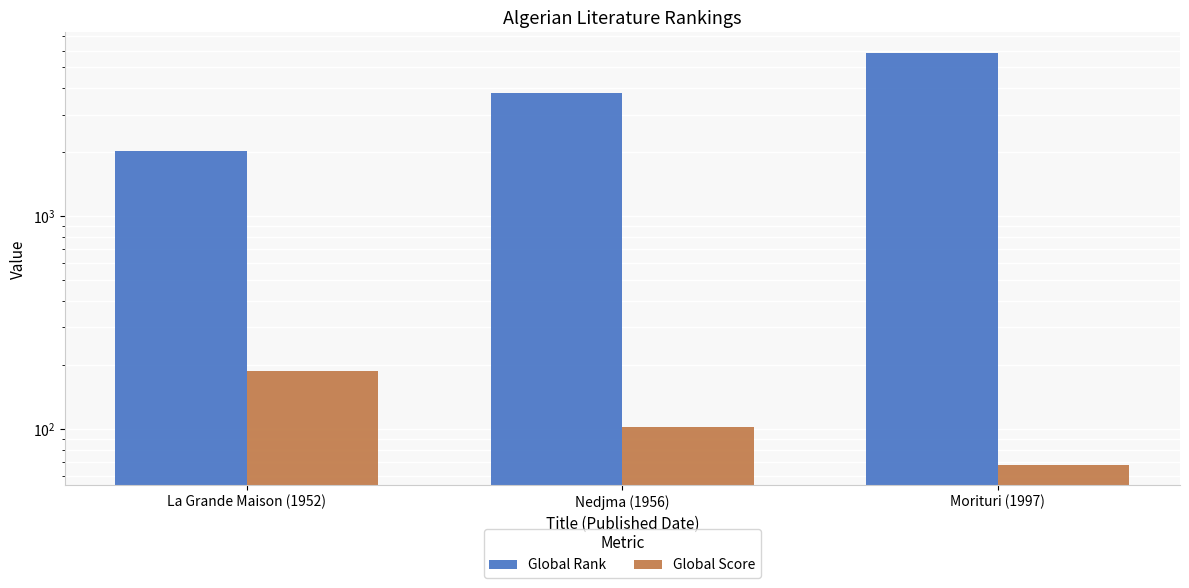

Are the bars horizontal?

No